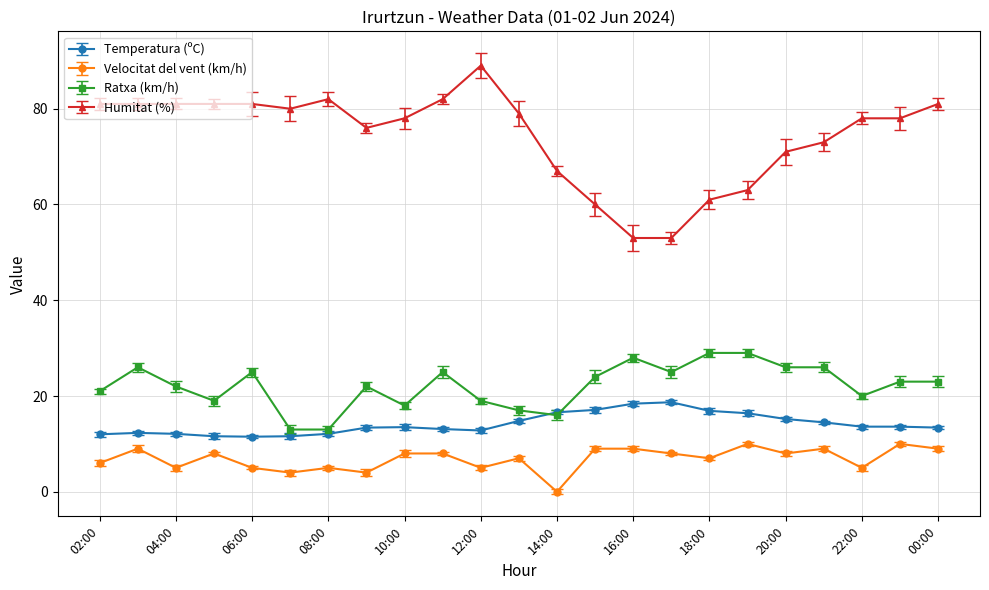

What is the label of the 3rd point from the left?

04:00